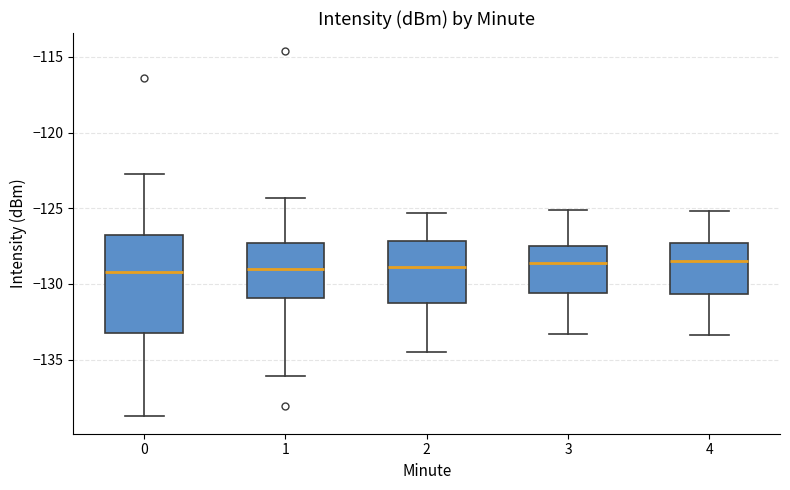

Where does the lower whisker of the box at x = 0 end on the y-axis? The values are not printed on the chart, so give them approximately, as read against the axis.

-138.5